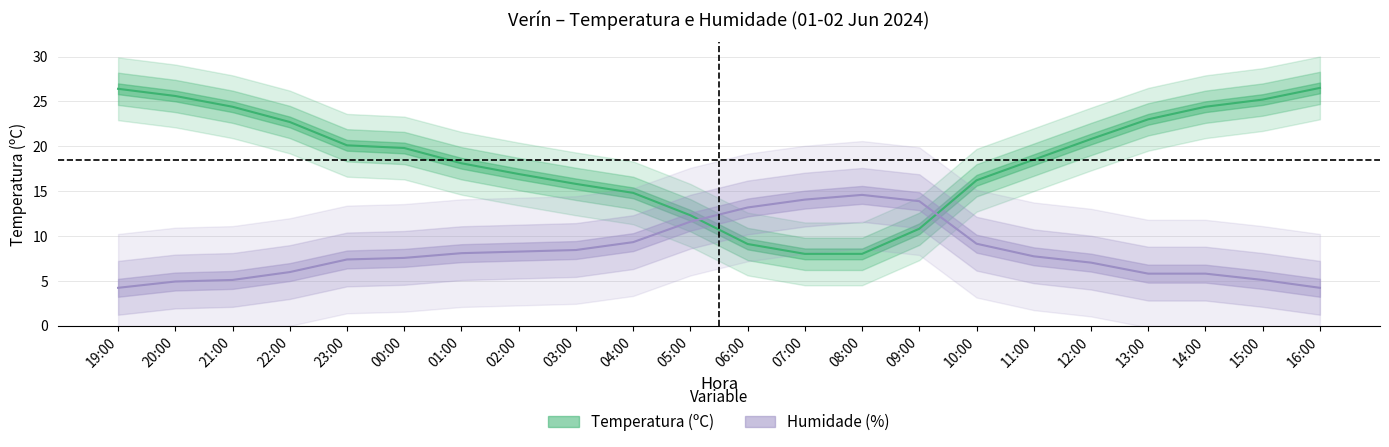

List the labels in order of Humidade (%) value, smallest first.

19:00, 16:00, 20:00, 21:00, 15:00, 13:00, 14:00, 22:00, 12:00, 23:00, 00:00, 11:00, 01:00, 02:00, 03:00, 10:00, 04:00, 05:00, 06:00, 09:00, 07:00, 08:00